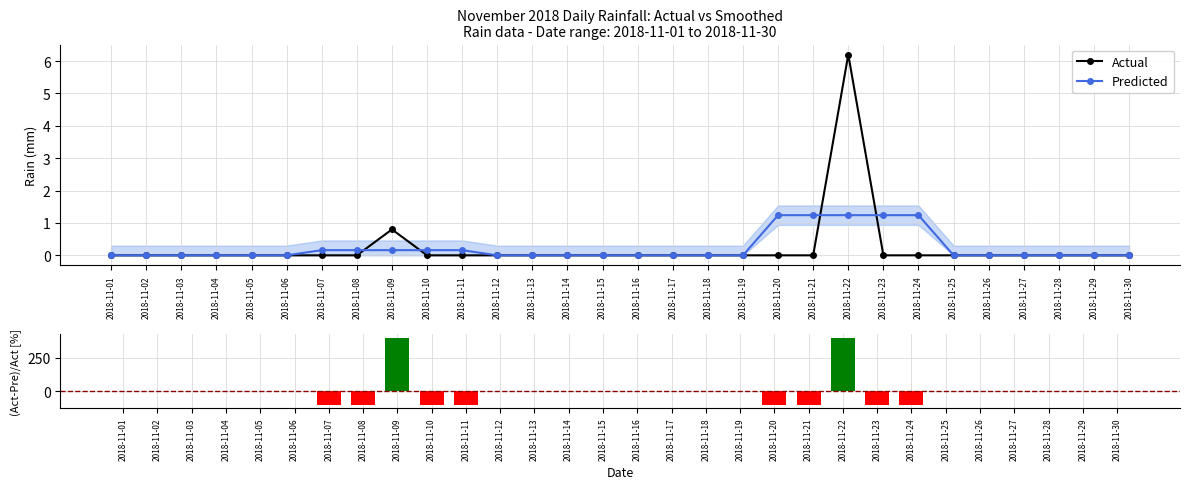

True or false: Actual has a value of -2.9 at 2018-11-05.

False